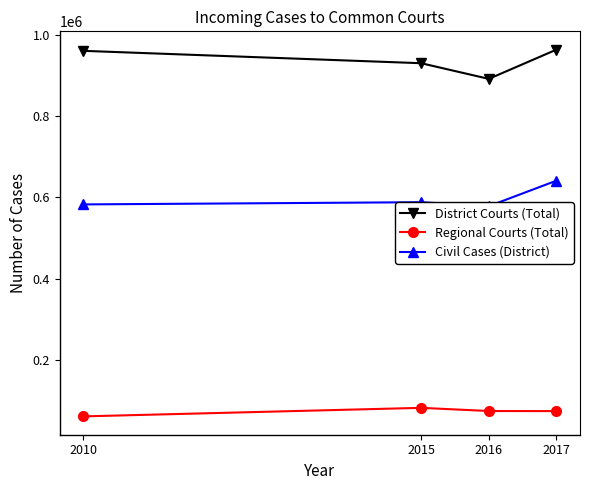

Which series changed the most between 2015 and 2016?

District Courts (Total)